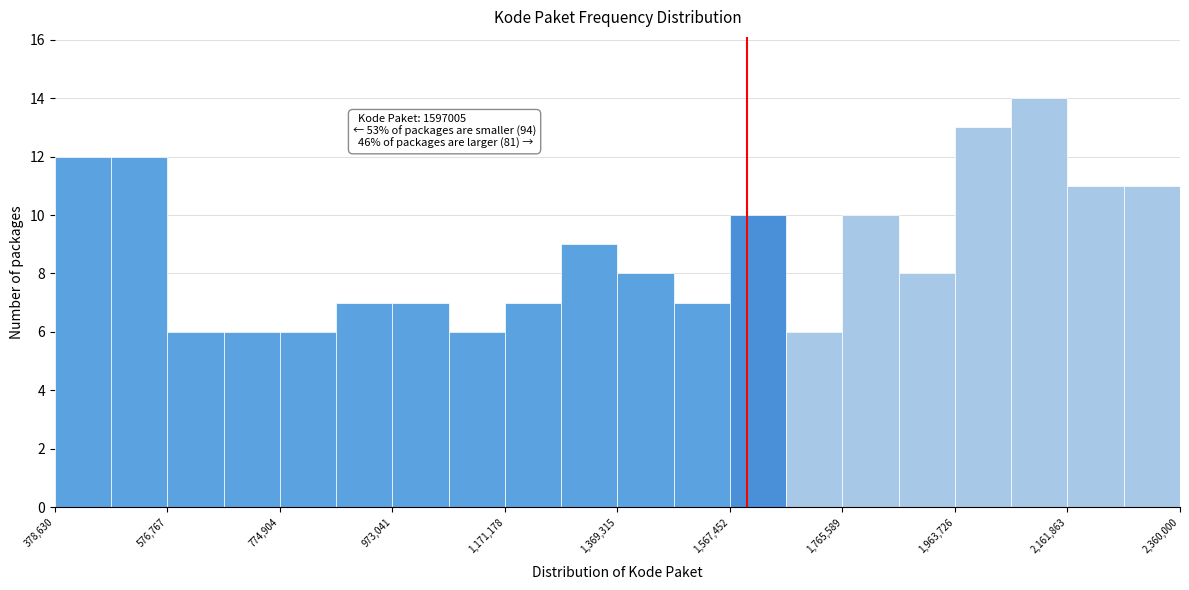

Which range on the x-axis has the tallest bar?

2060000 to 2160000